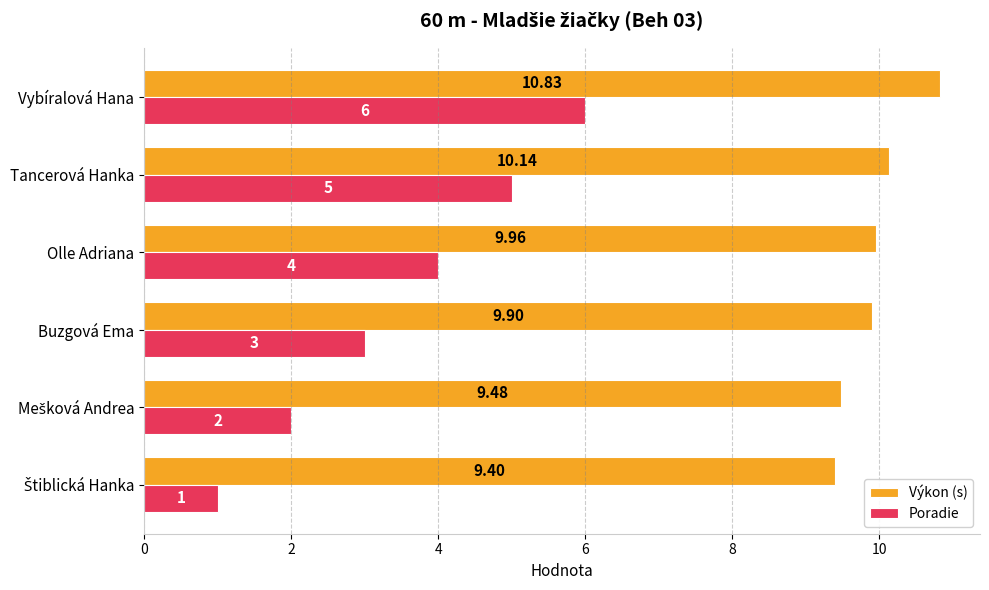

What is the average value of the Poradie series?

3.5